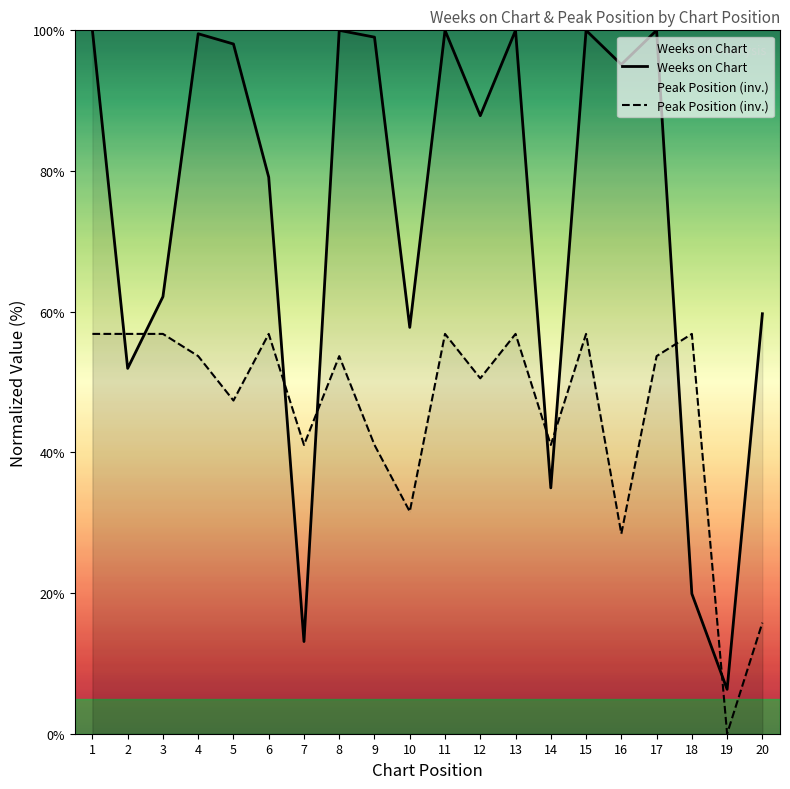

What is the maximum value for Peak Position (inv.)?

56.8